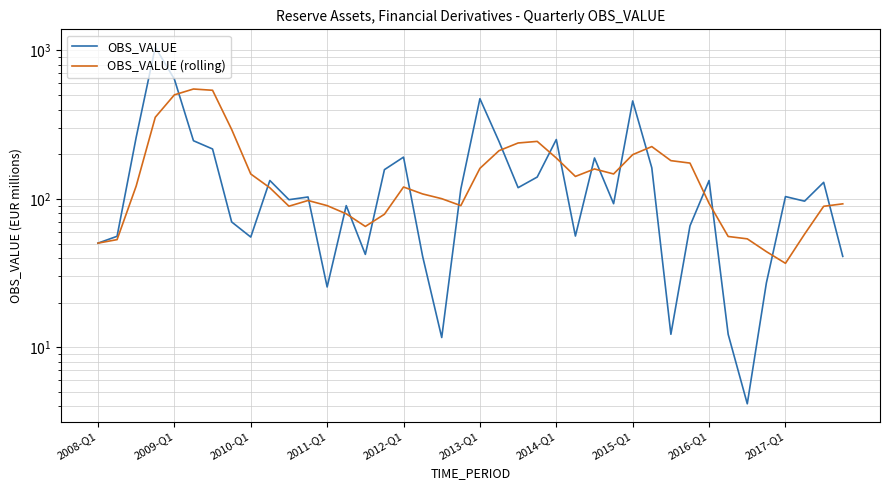

What is the difference between the highest and lowest values at 13?

10.7